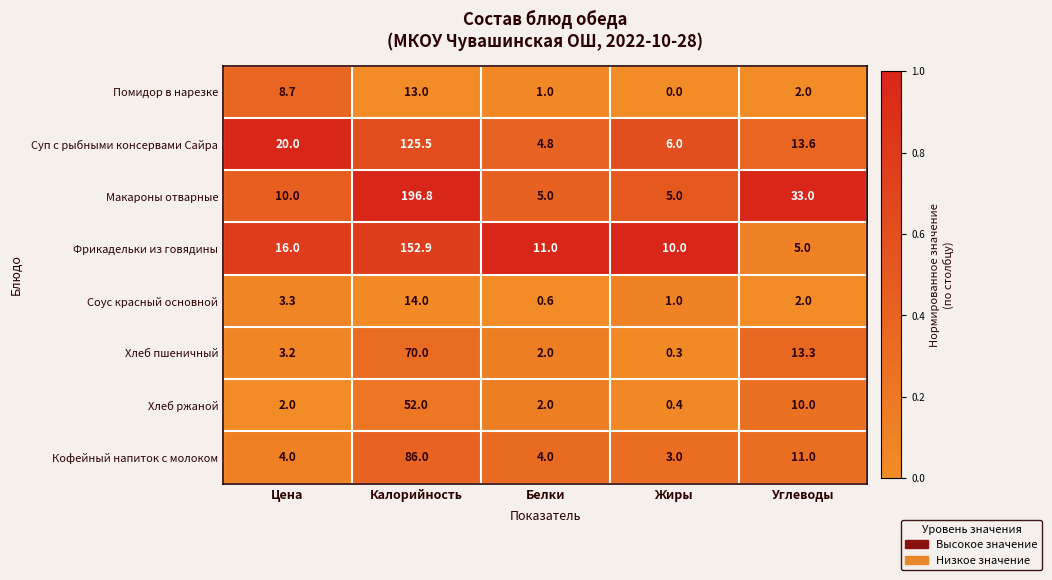

Count the number of data series in this chart.

8